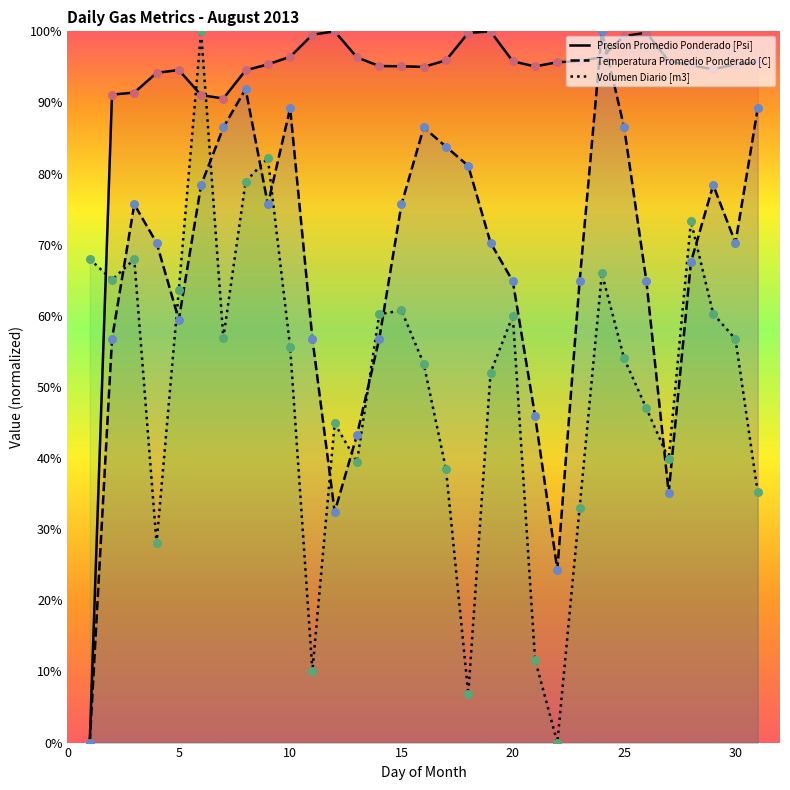

At how many categories does at least one series exceed 59?

31